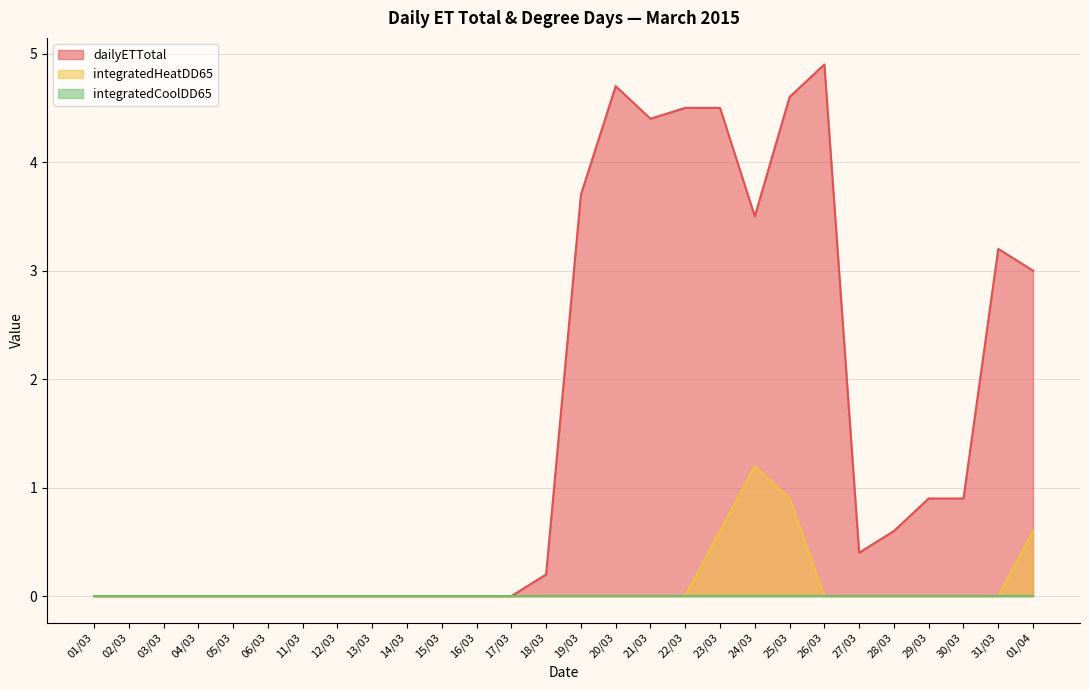

At which category is the sum across all series the highest?

25/03